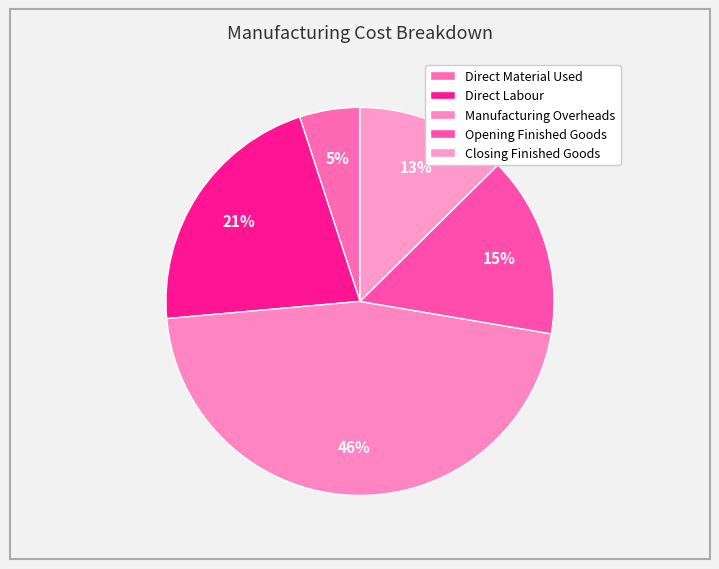

What is the largest slice in the pie chart?

Manufacturing Overheads